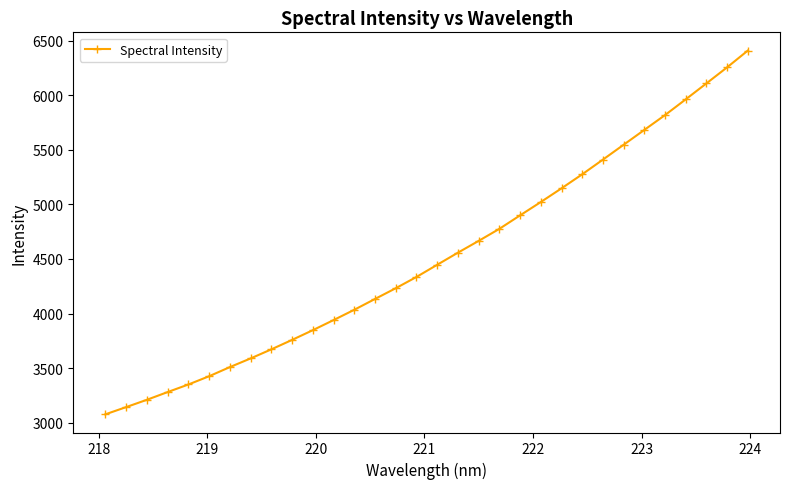

What is the average value?

4516.7